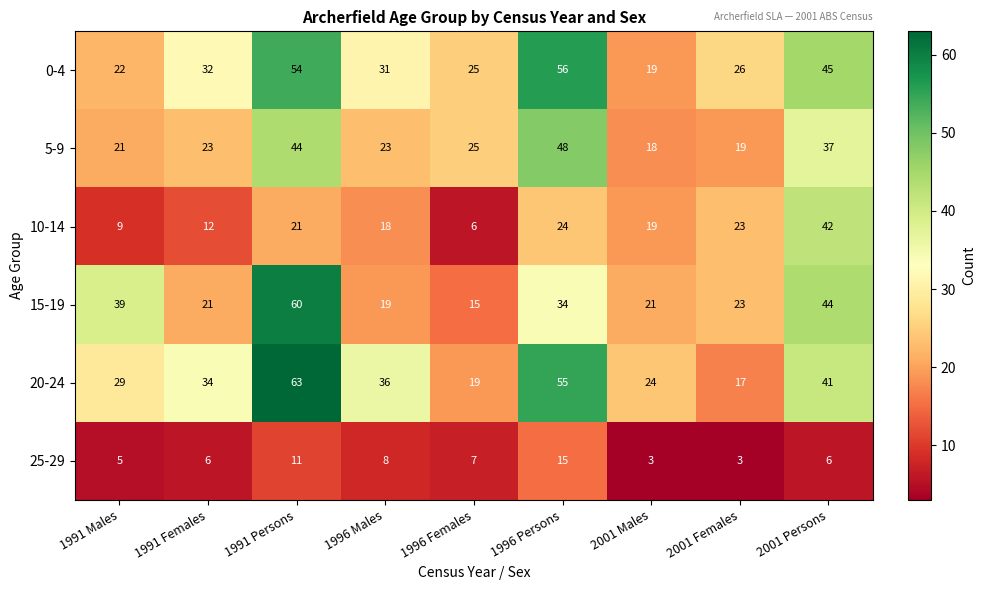

What is the minimum value for 10-14?

6